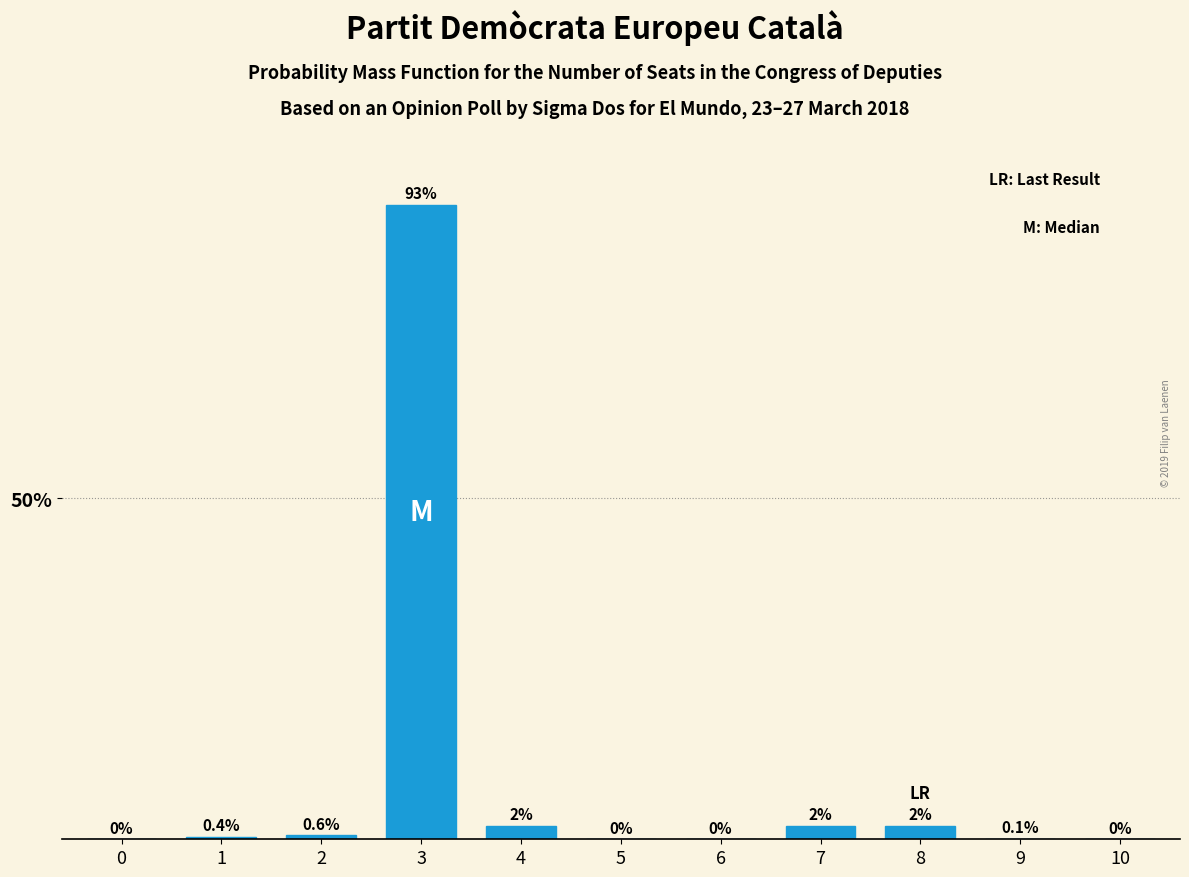

Reading left to right, list all the values displayed in this chart.

0=0.0	1=0.4	2=0.6	3=93.0	4=2.0	5=0.0	6=0.0	7=2.0	8=2.0	9=0.1	10=0.0